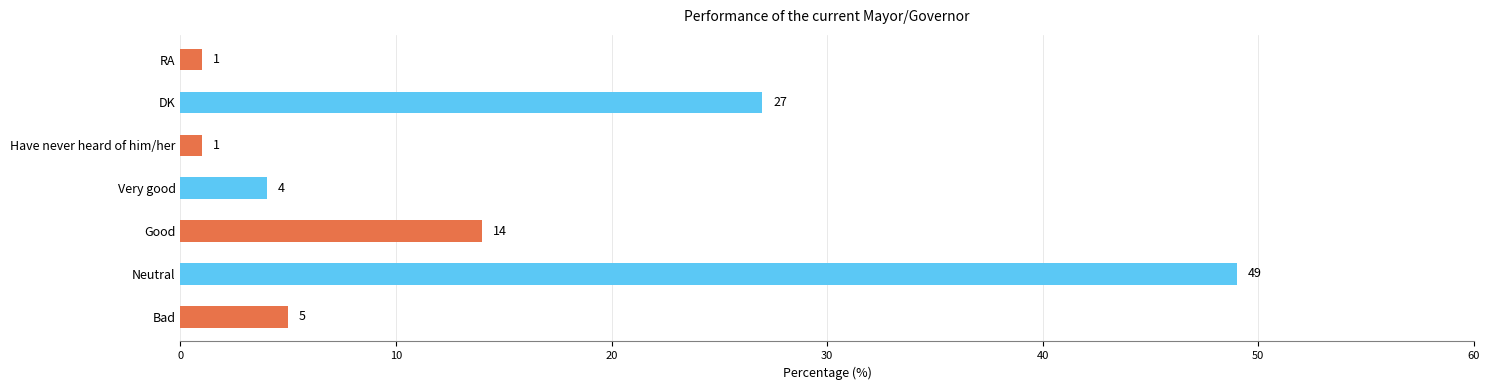

Which category has the highest value across all series?

Neutral